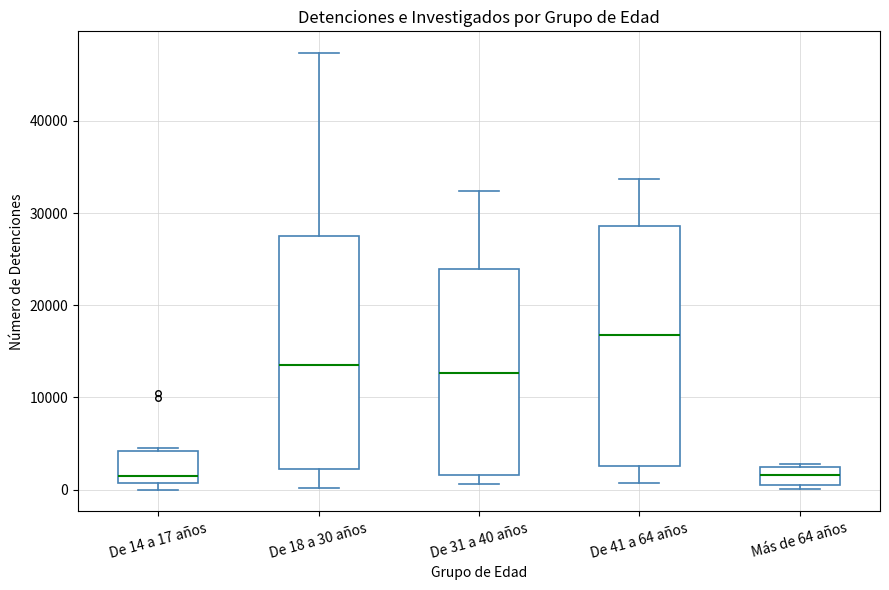

Reading left to right, transcribe this box plot: for each box, give where its median line is, the range the box spans, and where its two whiskers end, as read against the y-axis. The values are not printed on the chart, so give them approximately, as read against the axis.

De 14 a 17 años: median 1000 (just above the box's lower edge), box 1000 to 4000, whiskers 0 to 5000
De 18 a 30 años: median 14000, box 2000 to 27000, whiskers 0 to 47000
De 31 a 40 años: median 13000, box 2000 to 24000, whiskers 1000 to 32000
De 41 a 64 años: median 17000, box 3000 to 29000, whiskers 1000 to 34000
Más de 64 años: median 2000 (inside the box), box 1000 to 2000, whiskers 0 to 3000